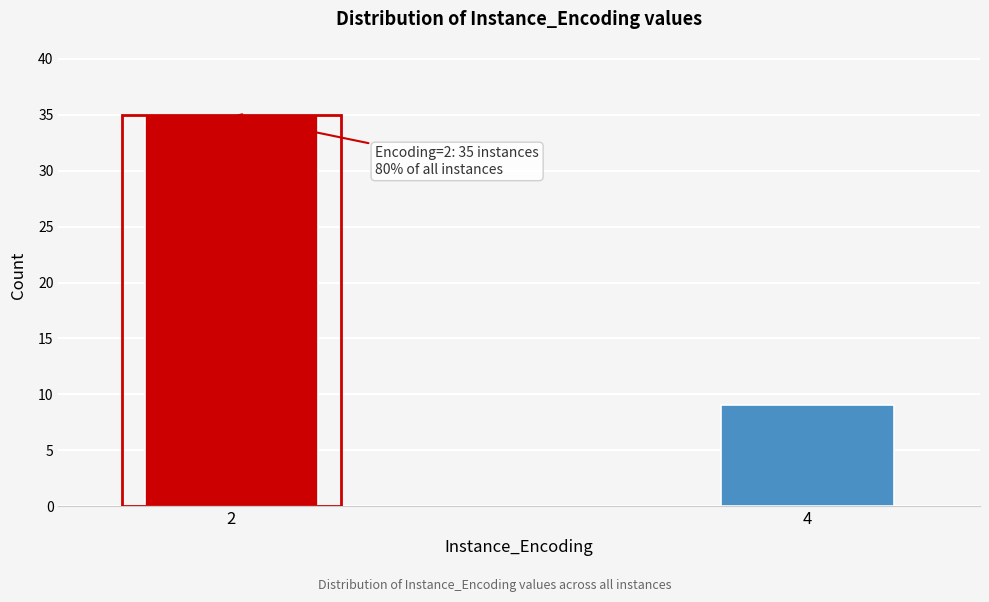

Reading left to right, list all the values displayed in this chart.

2=35	4=9